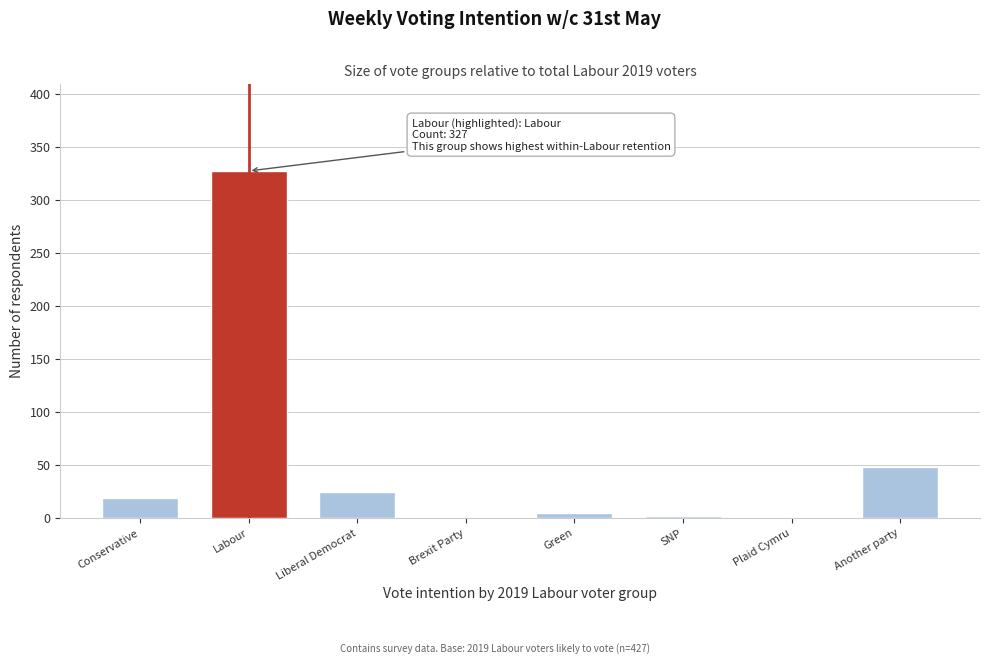

What is the sum of all values?

427